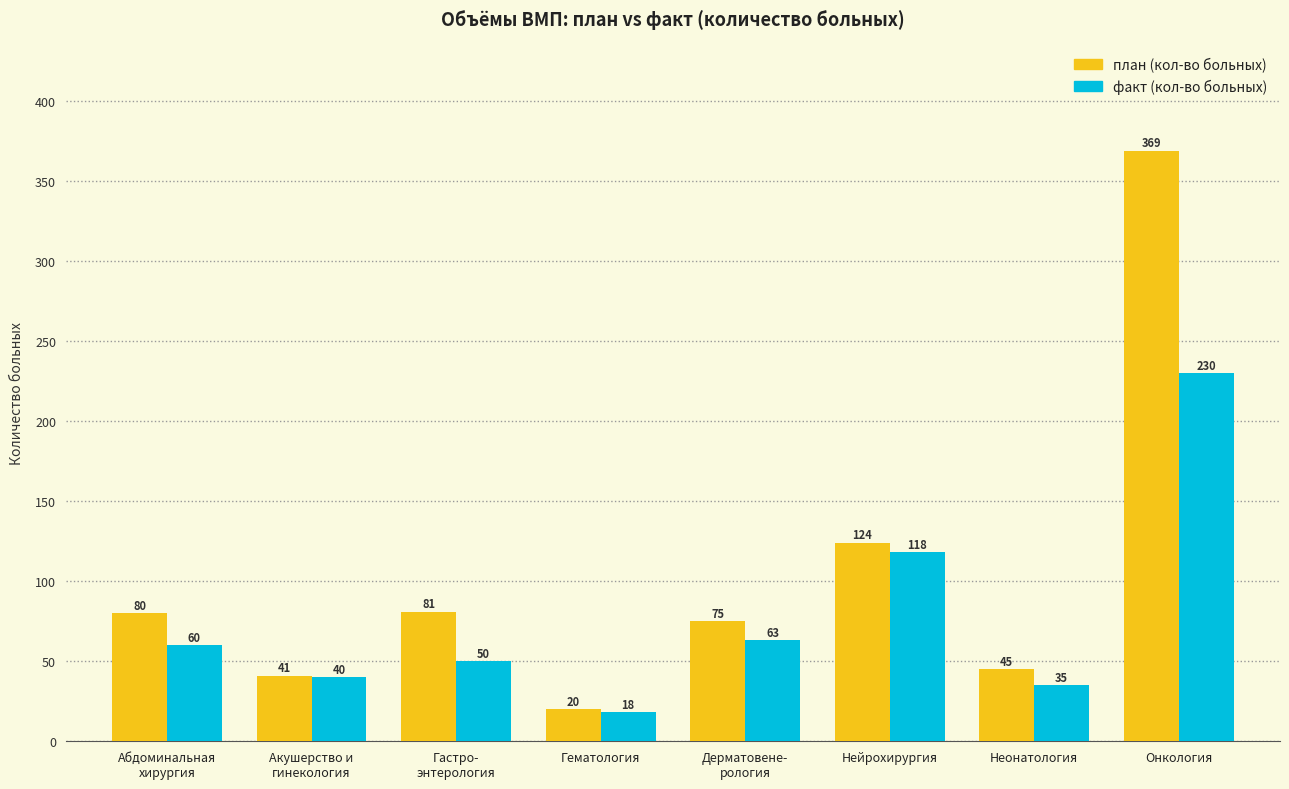

Between Акушерство и
гинекология and Дерматовене-
рология, which series saw the biggest shift?

план (кол-во больных)